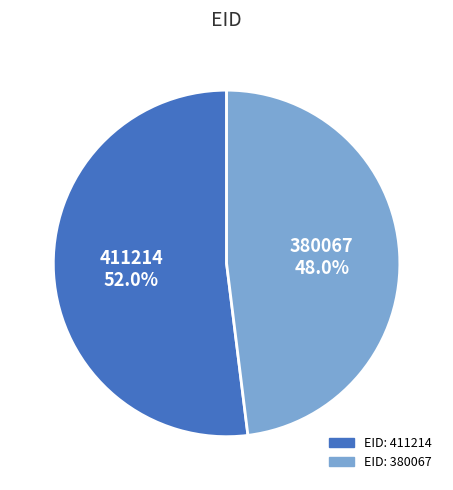

To the nearest percent, what is the difference between the largest and smallest slice percentages?

4%